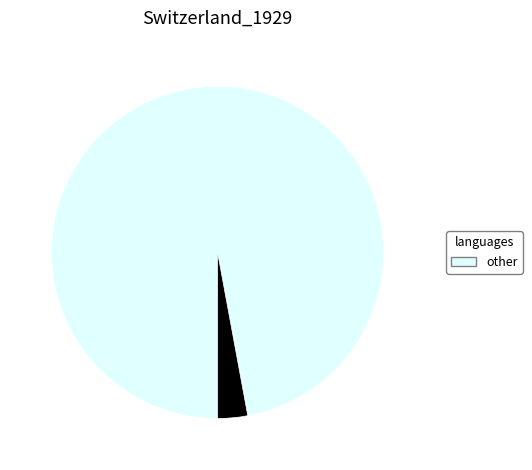

Is there any slice that represents more than half of the pie?

Yes